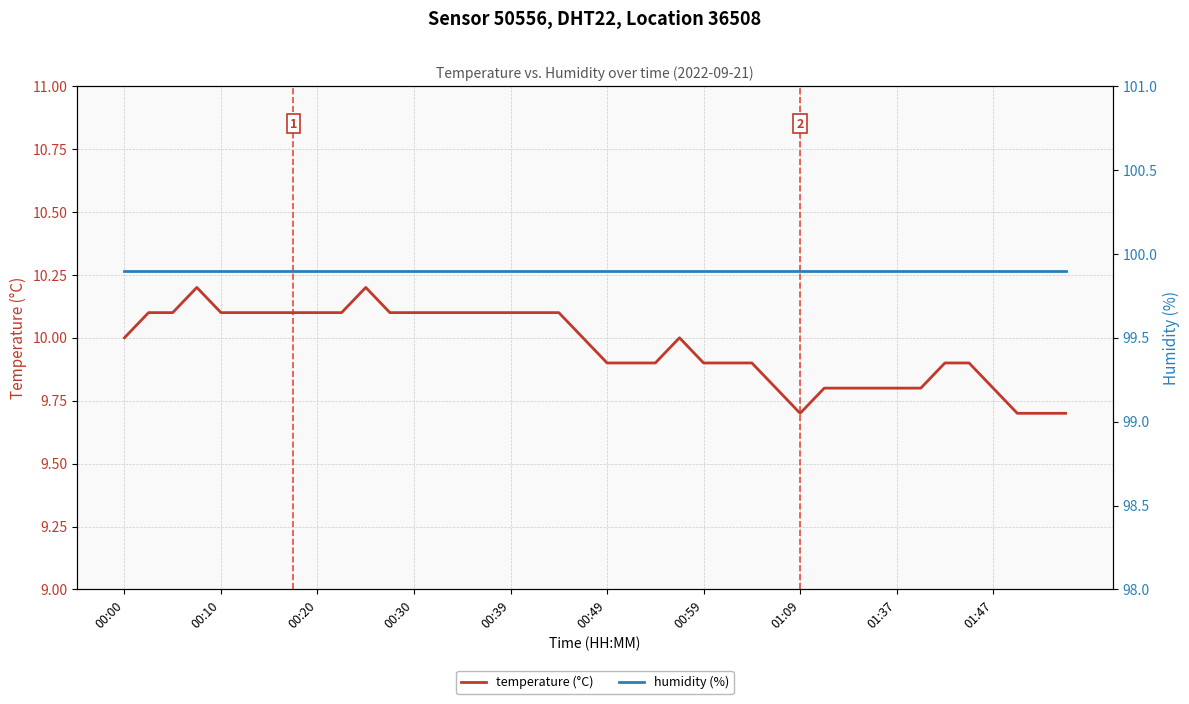

Rank the series by their average value, from lowest to highest.

temperature (°C), humidity (%)